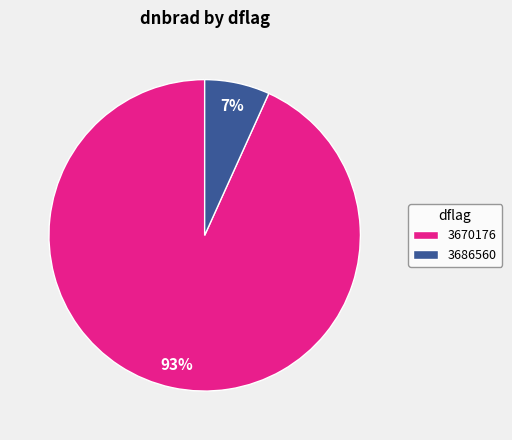

The 3686560 slice represents 7% of the pie. True or false?

True